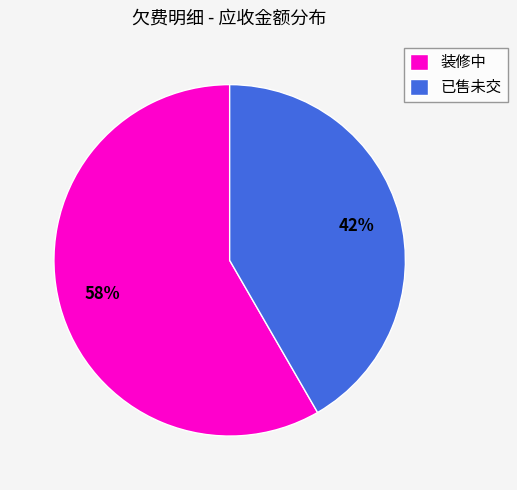

Approximately how many times larger is the value at 已售未交 compared to 装修中?

0.7